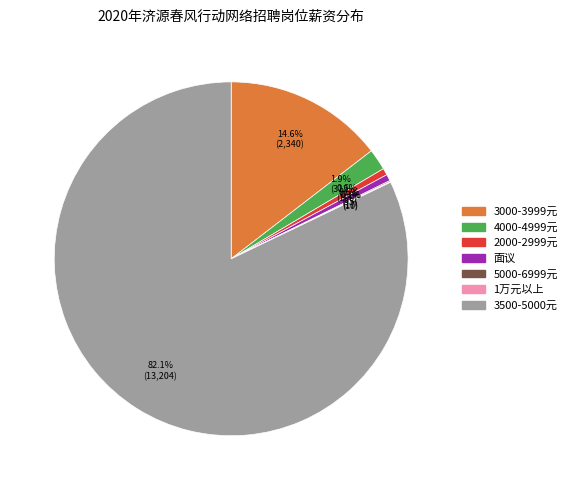

How much of the chart is everything except 面议?

99.4%